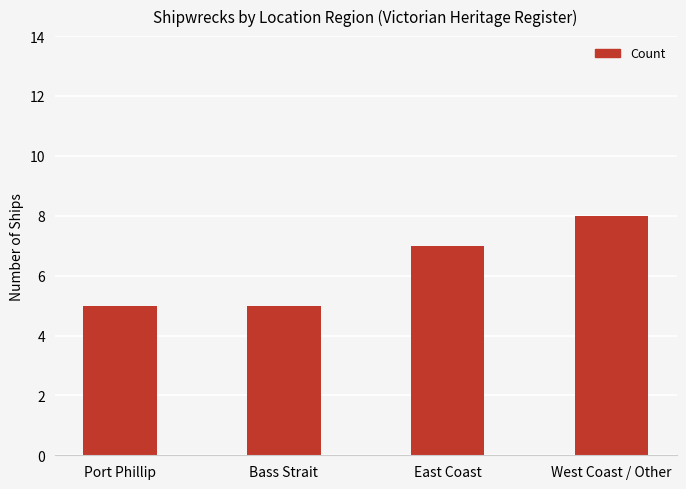

What is the difference between the maximum and minimum values?

3